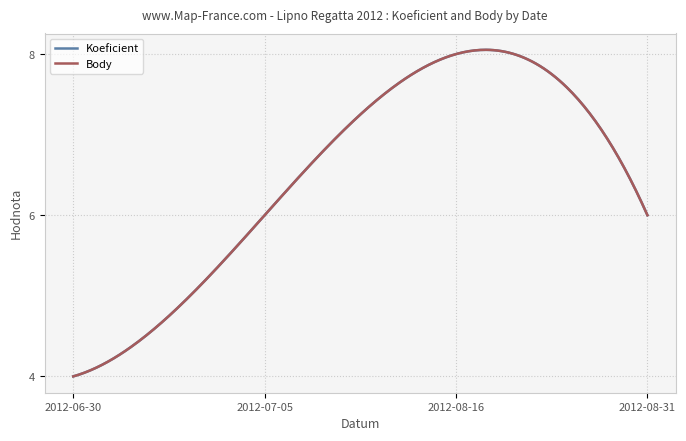

Which series has the largest total across all categories?

Koeficient